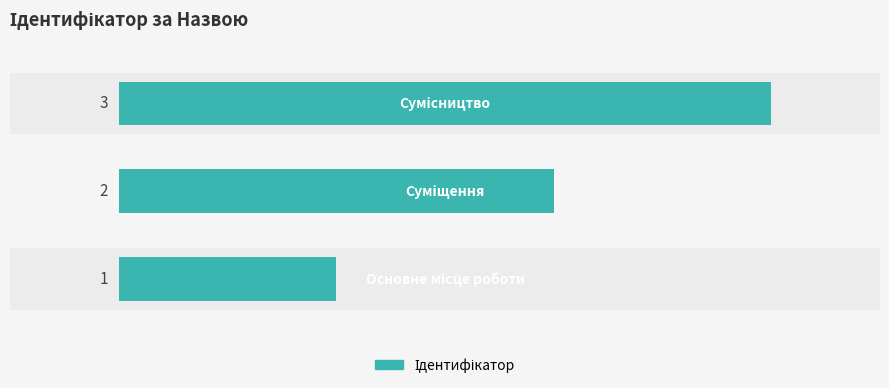

What is the maximum value shown in the chart?

3